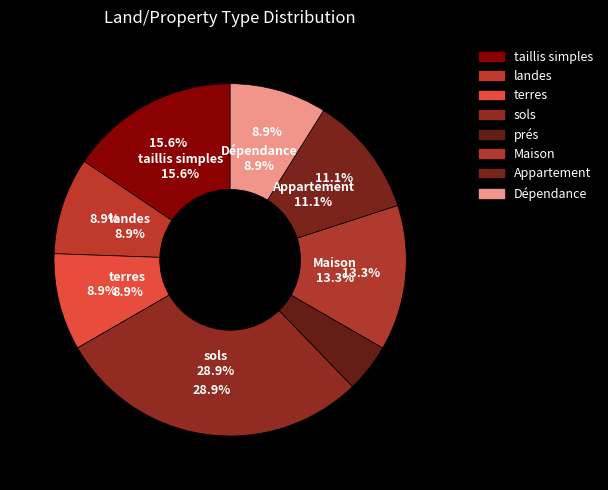

True or false: Dépendance accounts for 9% of the total.

True